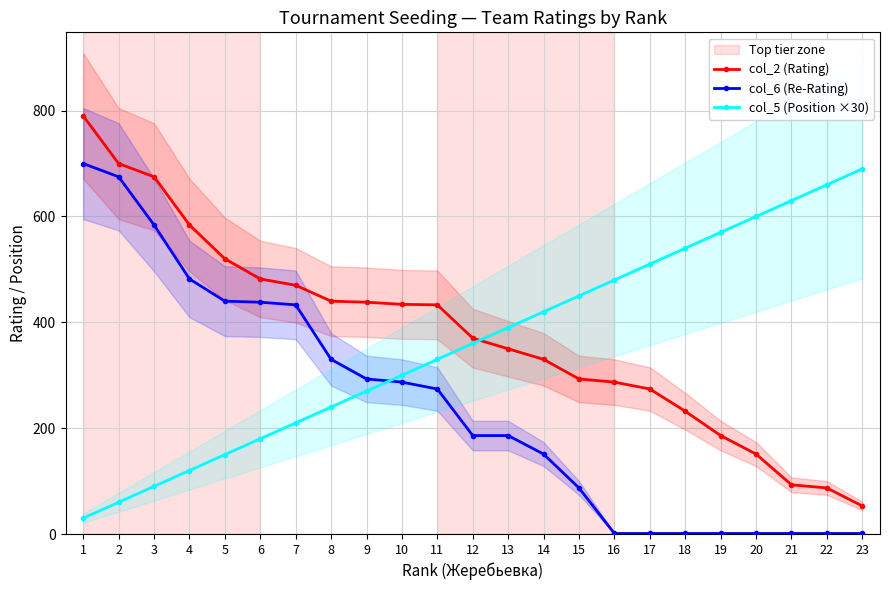

Reading left to right, extract all data points from this chart.

col_2 (Rating): 1=790	2=700	3=675	4=584	5=520	6=482	7=470	8=440	9=438	10=434	11=433	12=370	13=350	14=330	15=293	16=287	17=274	18=232	19=186	20=151	21=93	22=87	23=53
col_6 (Re-Rating): 1=700	2=675	3=584	4=482	5=440	6=438	7=433	8=330	9=293	10=287	11=274	12=186	13=186	14=151	15=87	16=1	17=1	18=1	19=1	20=1	21=1	22=1	23=1
col_5 (Position ×30): 1=30	2=60	3=90	4=120	5=150	6=180	7=210	8=240	9=270	10=300	11=330	12=360	13=390	14=420	15=450	16=480	17=510	18=540	19=570	20=600	21=630	22=660	23=690